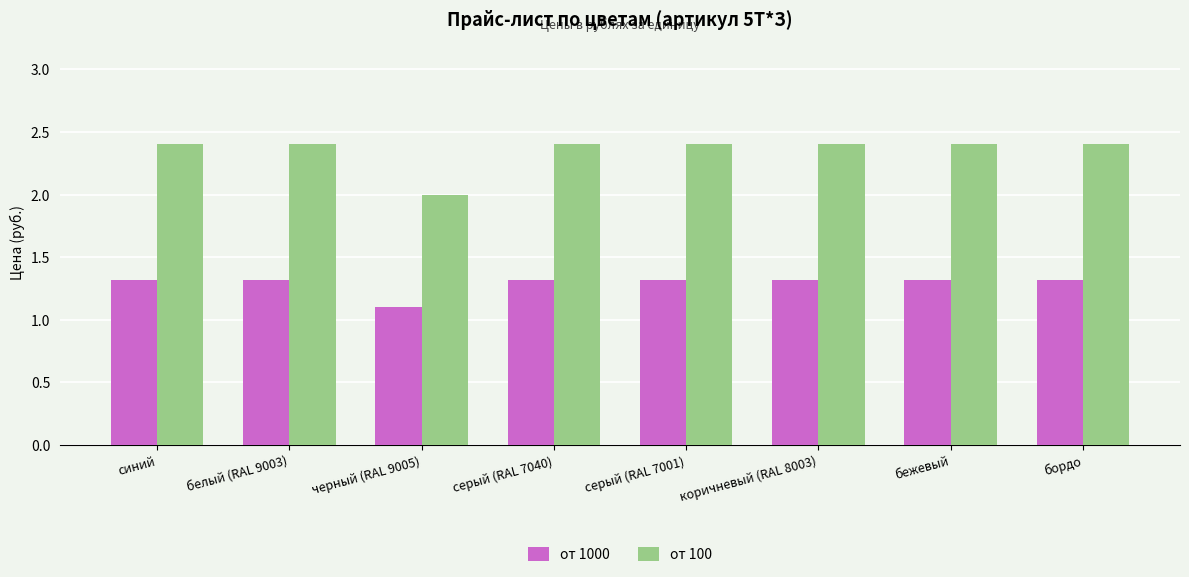

What is the average value of the от 100 series?

2.4